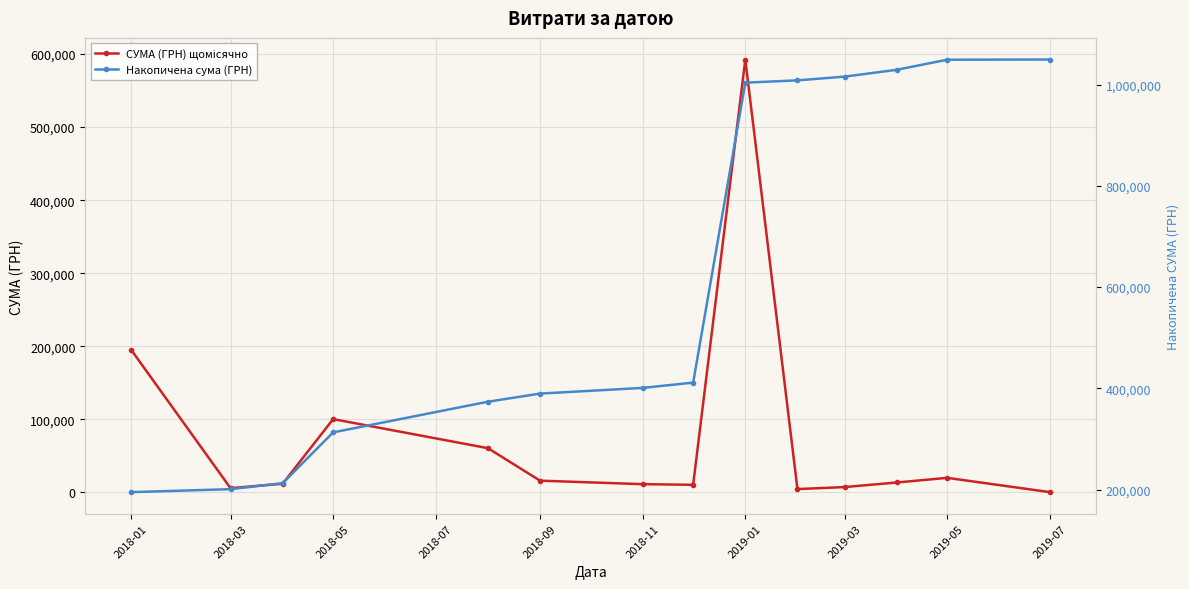

At how many categories does at least one series exceed 78427?

14